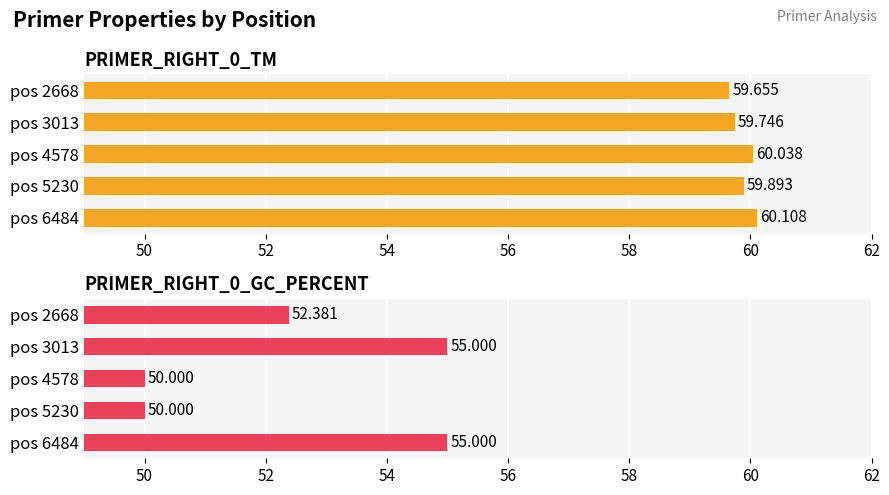

What are all the series names shown in the legend?

PRIMER_RIGHT_0_TM, PRIMER_RIGHT_0_GC_PERCENT